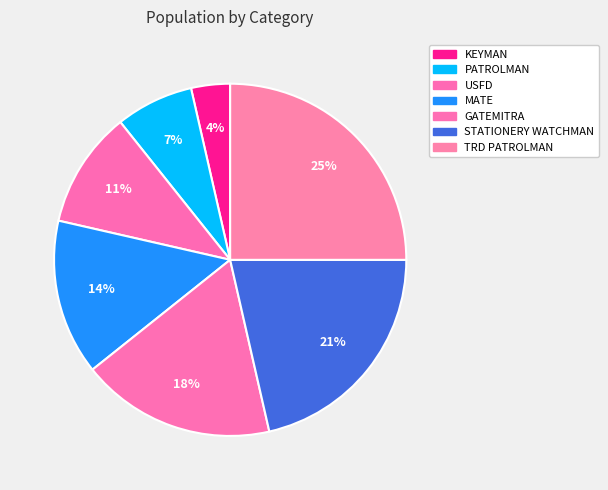

Does PATROLMAN represent more than half of the total?

No